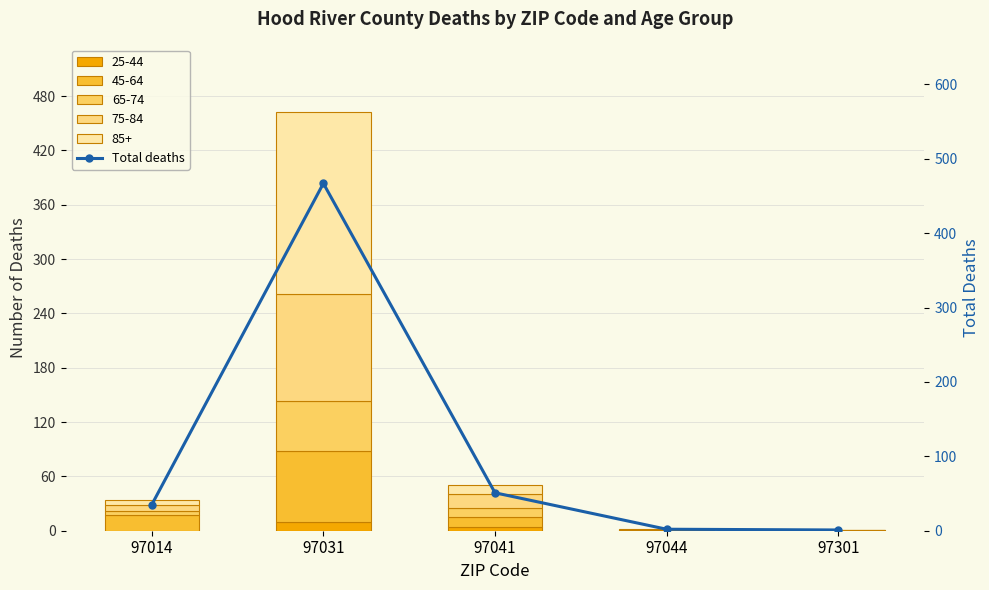

The value at 97044 is 3. True or false?

False